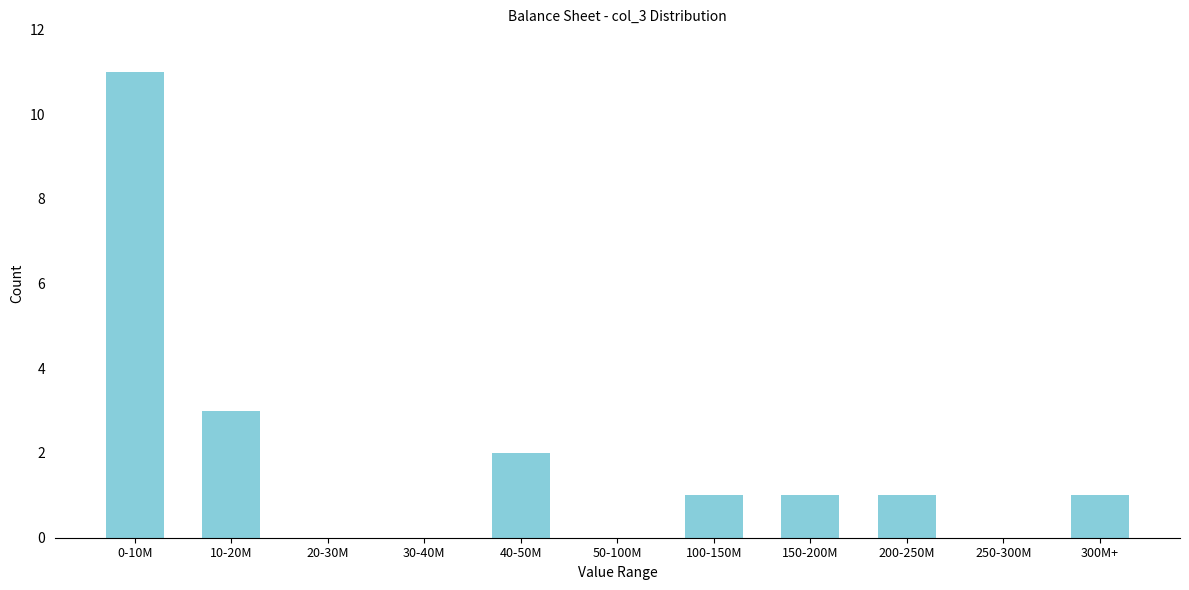

Reading left to right, what are all the values shown in this chart?

0-10M=11	10-20M=3	20-30M=0	30-40M=0	40-50M=2	50-100M=0	100-150M=1	150-200M=1	200-250M=1	250-300M=0	300M+=1